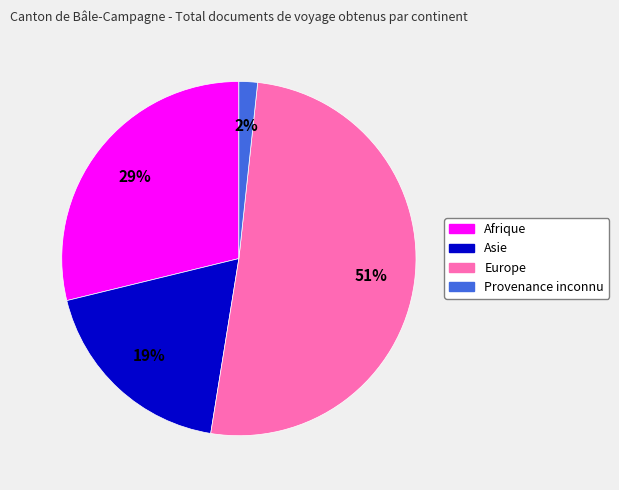

To the nearest percent, what percentage of the pie is Provenance inconnu?

2%